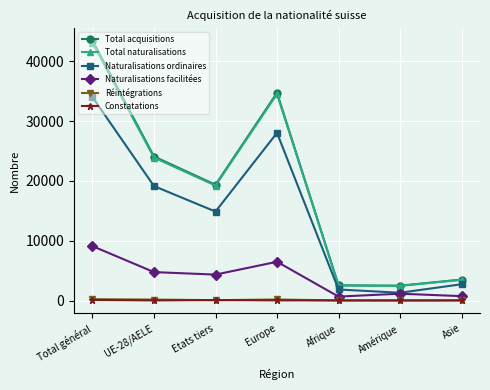

What is the greatest value displayed?

43433